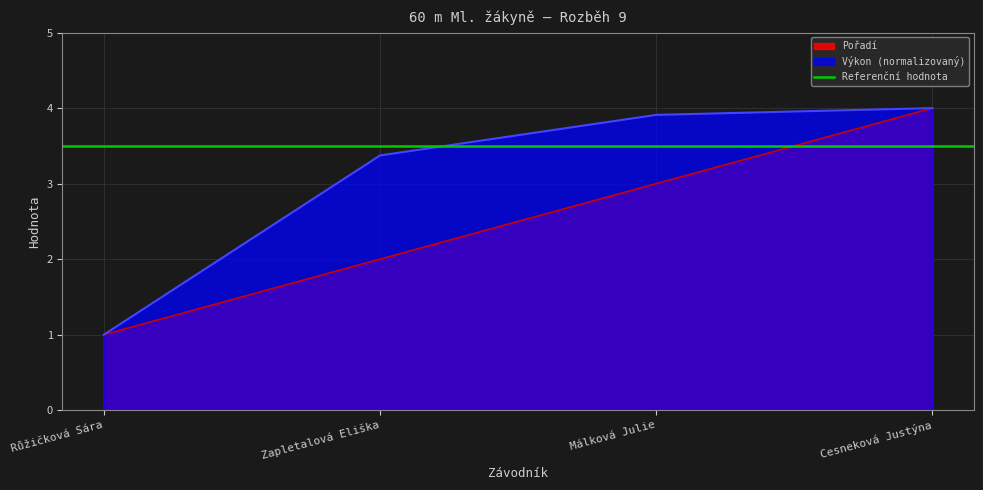

True or false: Výkon and Pořadí cross at least once.

False